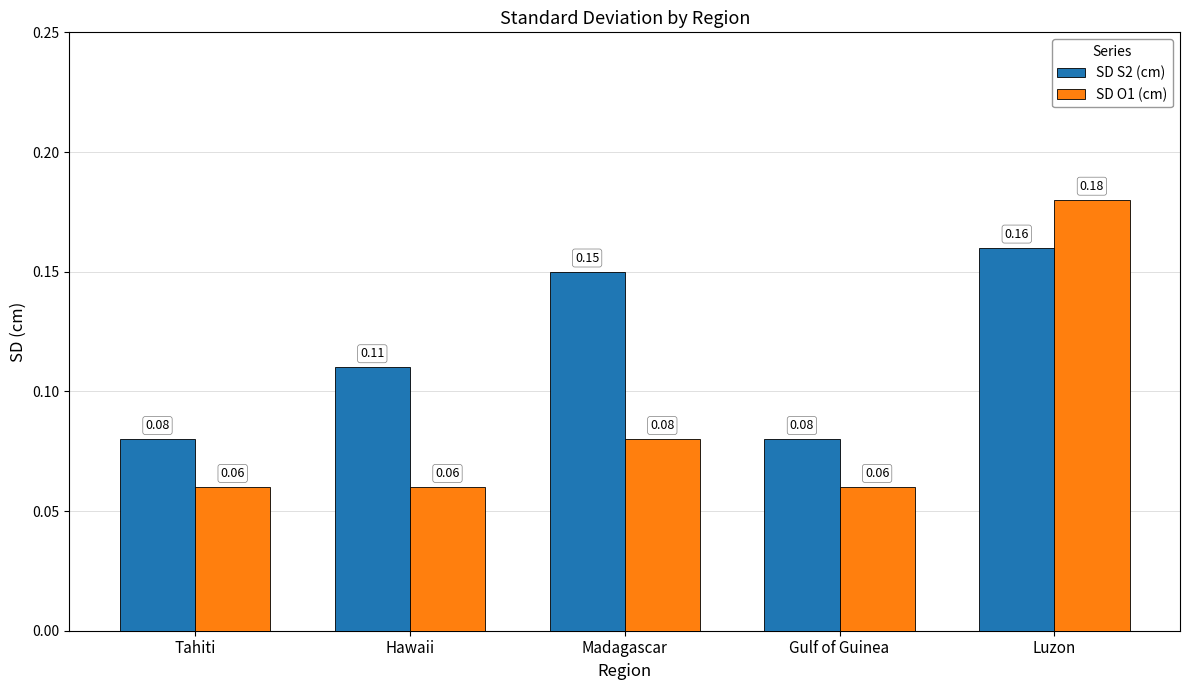

Which series has the widest spread of values?

SD O1 (cm)